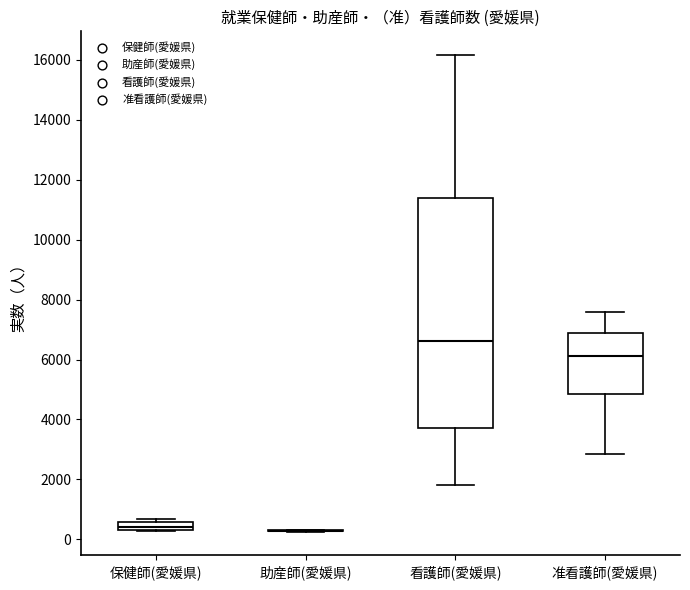

Where is the upper edge of the box for 准看護師(愛媛県) on the y-axis? The values are not printed on the chart, so give them approximately, as read against the axis.

6800